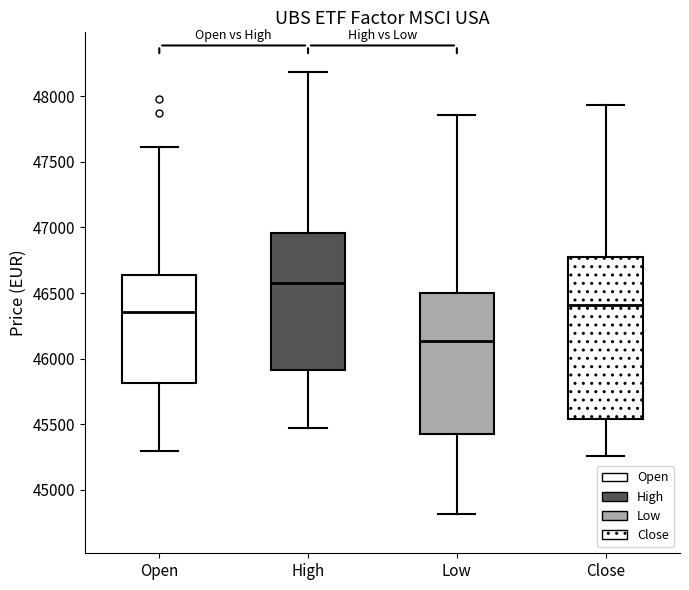

Reading left to right, read every box against the y-axis: the position of its median line, the range the box covers, and the ends of its whiskers. The values are not printed on the chart, so give them approximately, as read against the axis.

Open: median 46350, box 45800 to 46650, whiskers 45300 to 47600
High: median 46600, box 45900 to 46950, whiskers 45450 to 48200
Low: median 46150, box 45400 to 46500, whiskers 44800 to 47850
Close: median 46400, box 45550 to 46800, whiskers 45250 to 47950